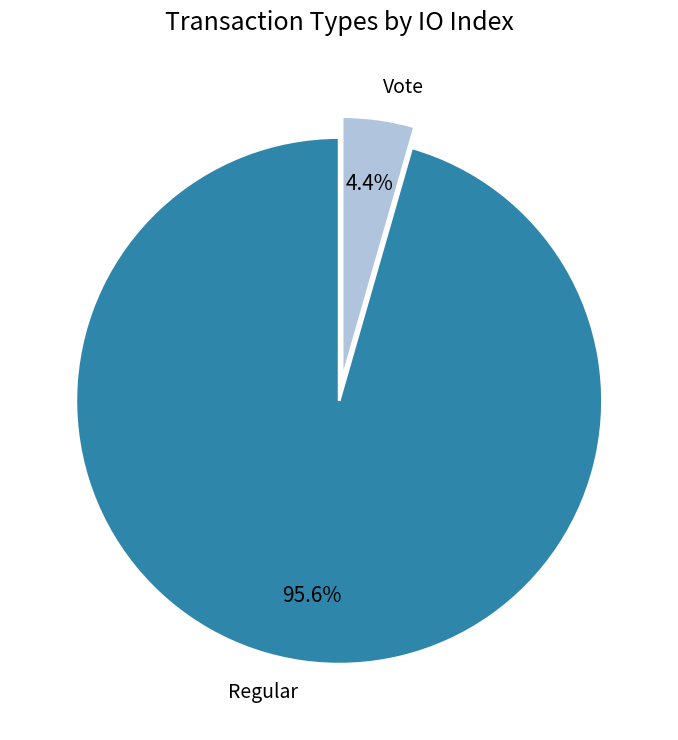

To the nearest percent, what portion does Regular represent?

96%